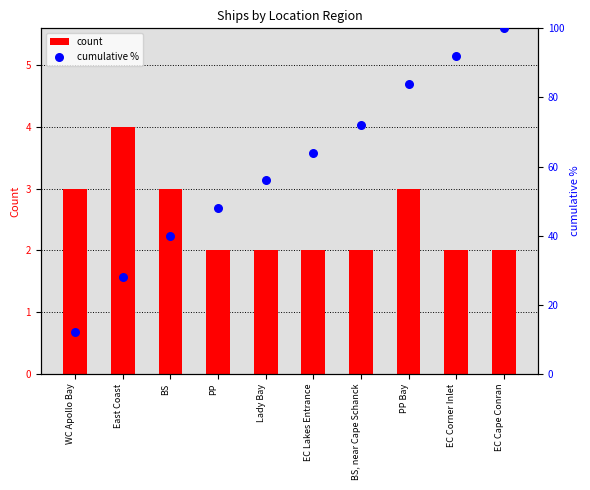

At which category is the sum across all series the highest?

EC Cape Conran